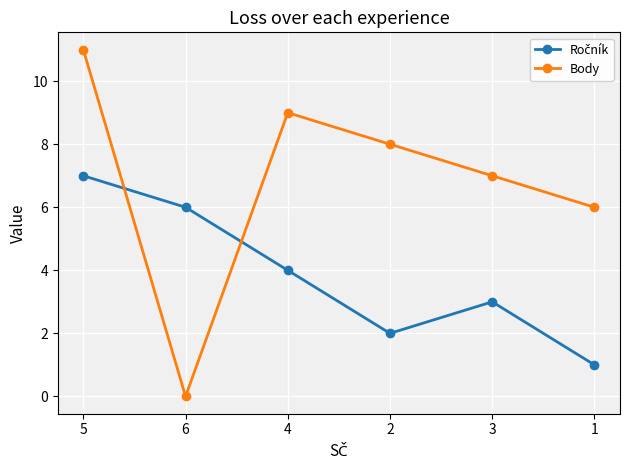

Which series has the largest total across all categories?

Body